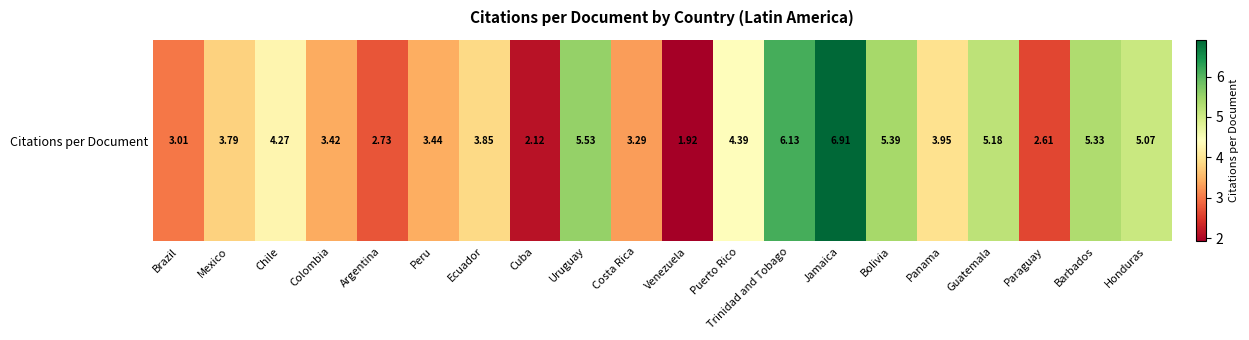

What is the sum of all values?

82.3